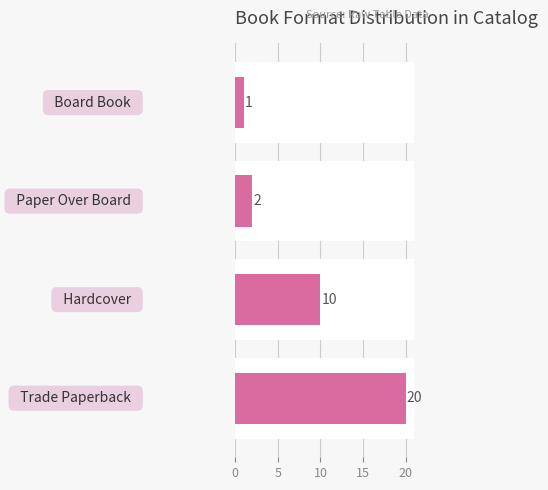

What is the difference between the maximum and minimum values?

19